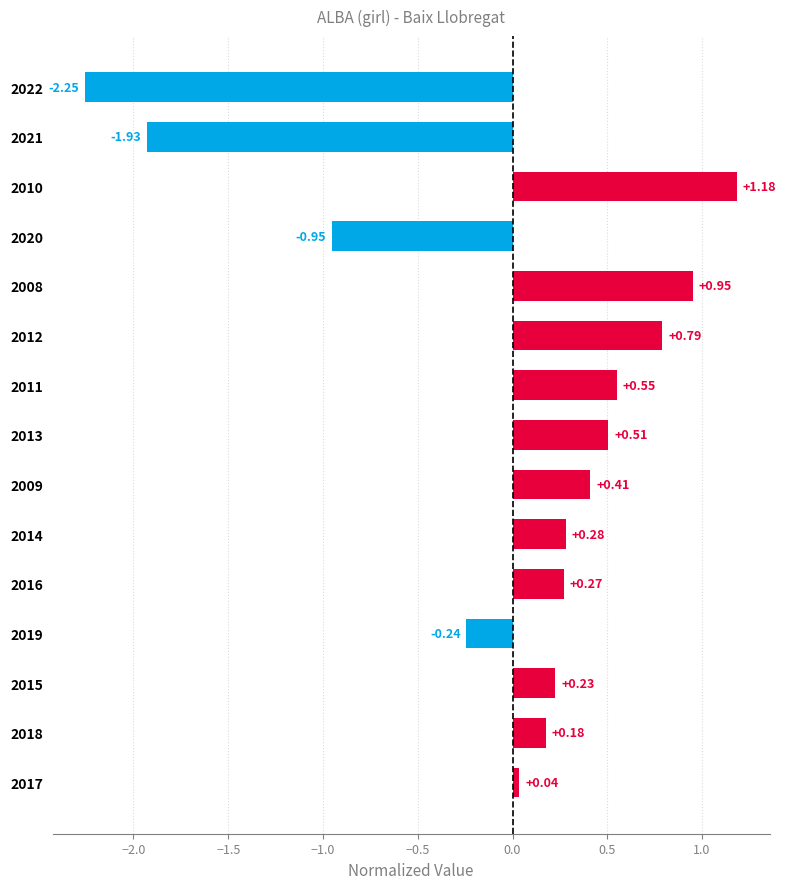

How many negative values are there?

4